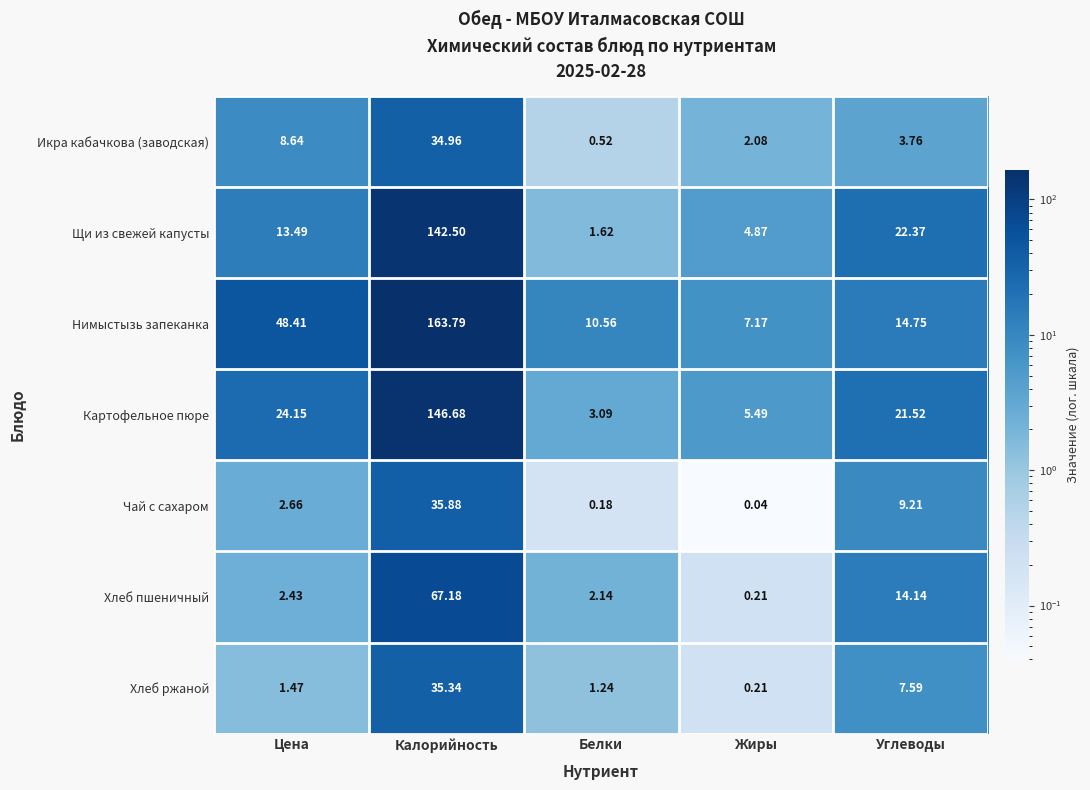

Between Белки and Углеводы, which series saw the biggest shift?

Щи из свежей капусты